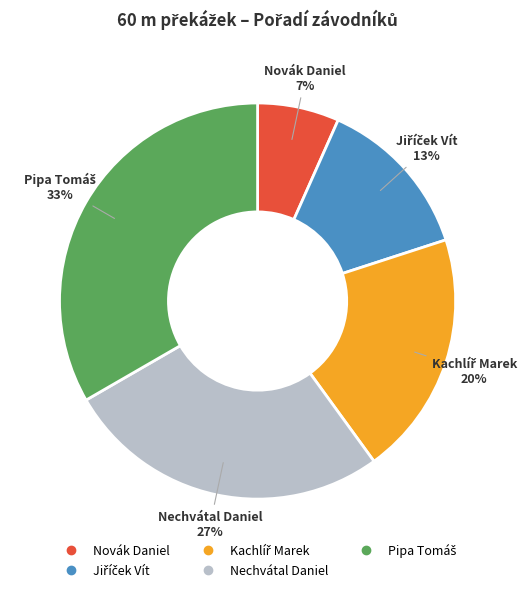

To the nearest percent, what is the average slice percentage?

20%